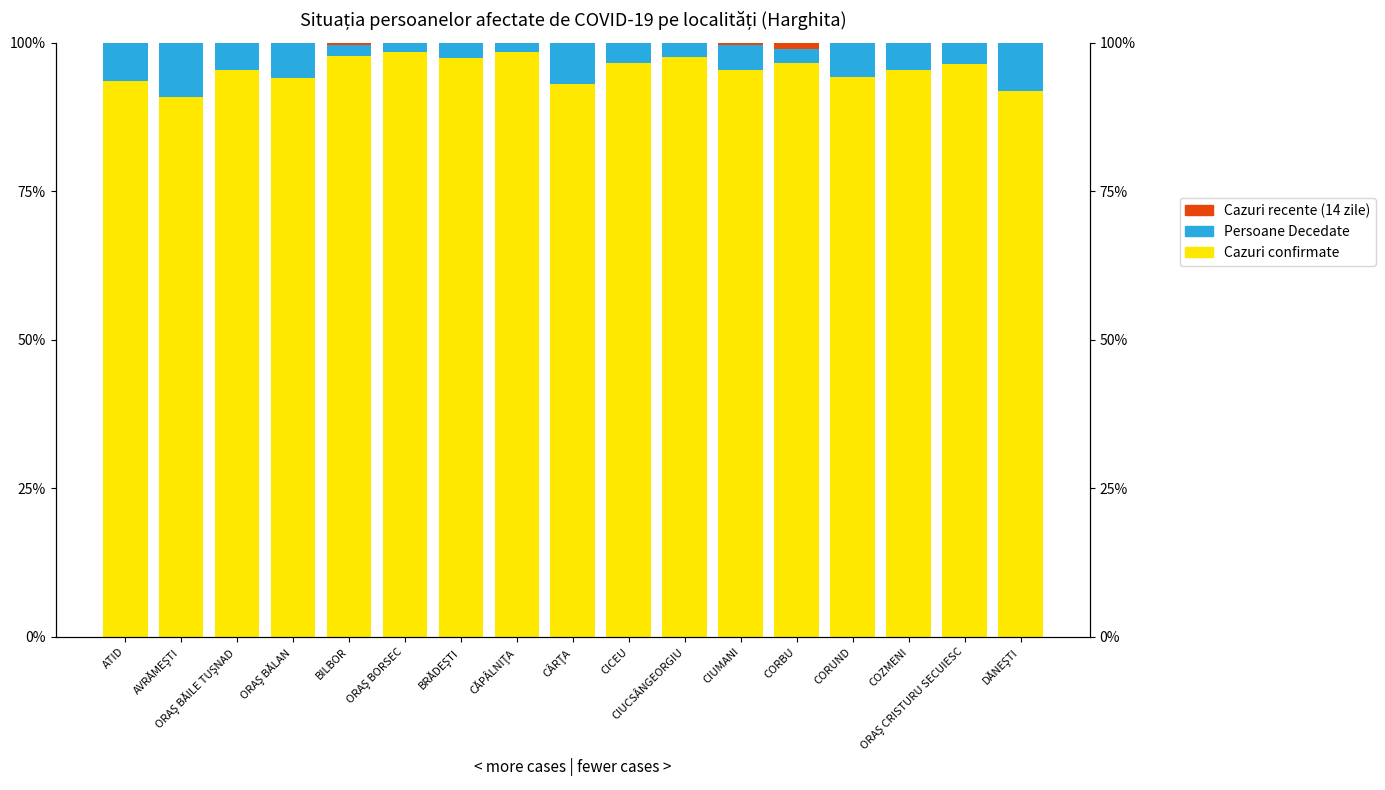

How many positive values does the Cazuri recente (14 zile) series have?

3